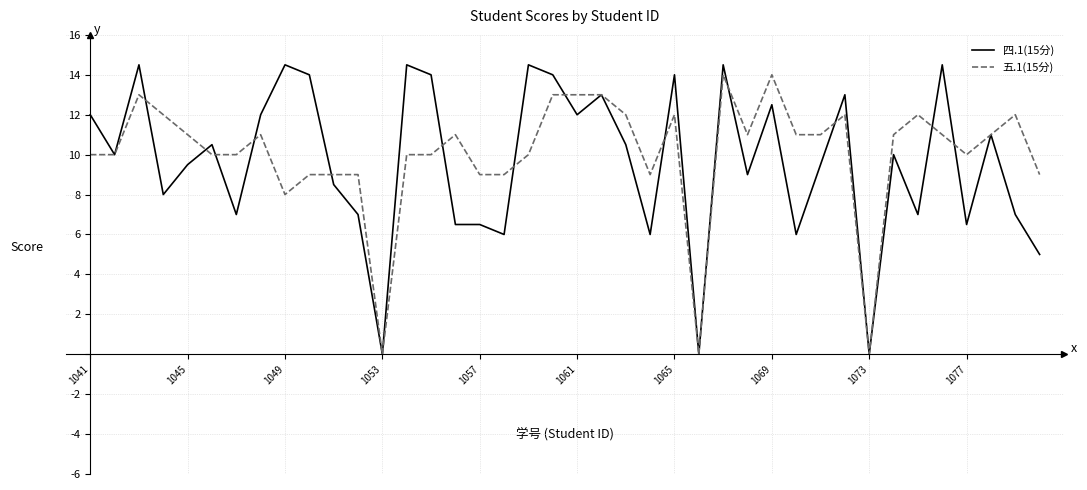

Which series has the widest spread of values?

四.1(15分)